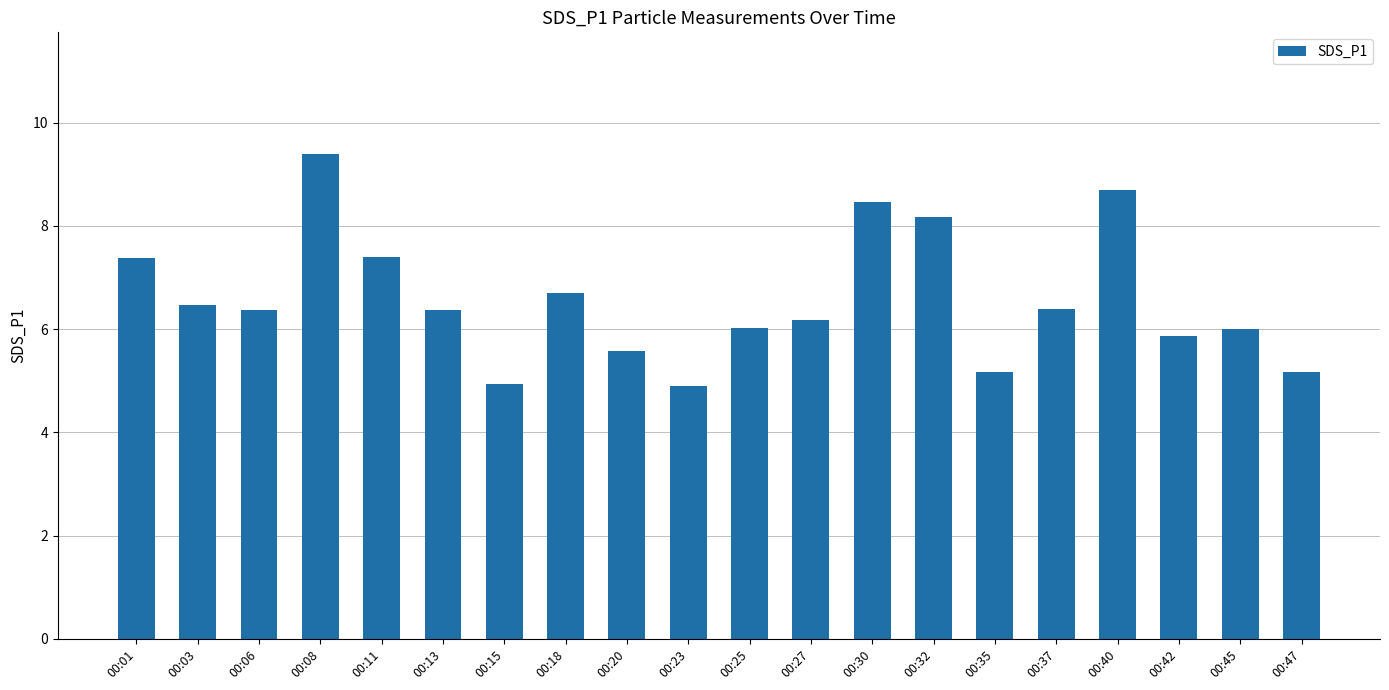

How many bars are there in total?

20